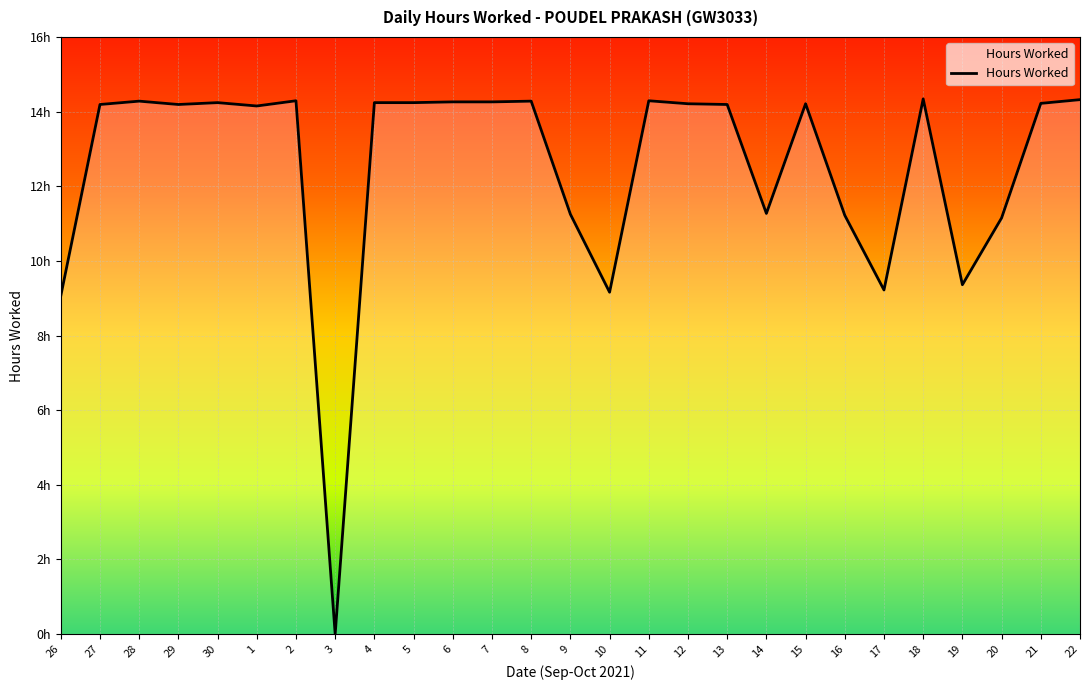

Is this an area chart (filled region under the line)?

Yes